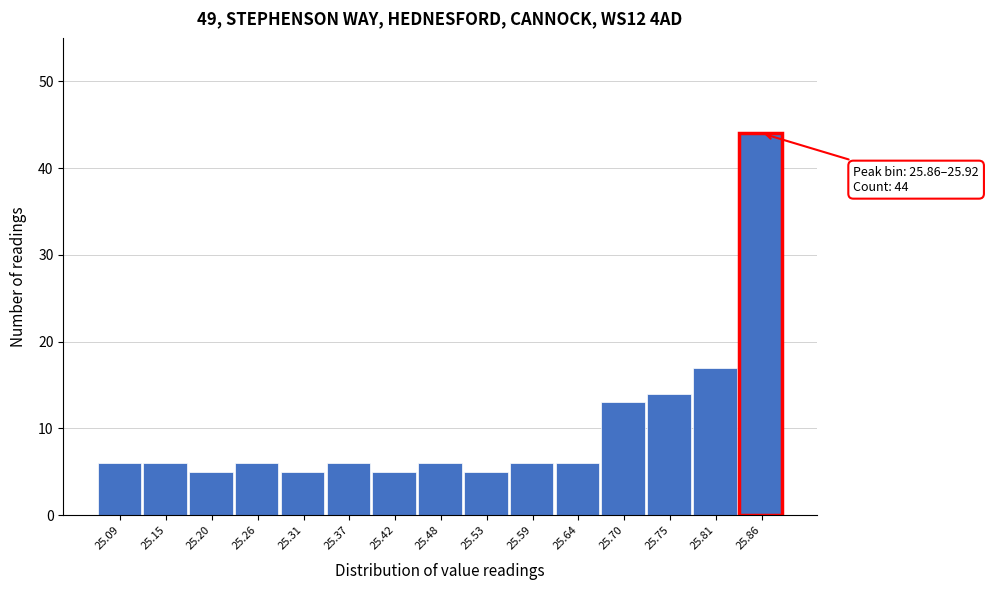

Reading left to right, extract all data points from this chart.

6	6	5	6	5	6	5	6	5	6	6	13	14	17	44